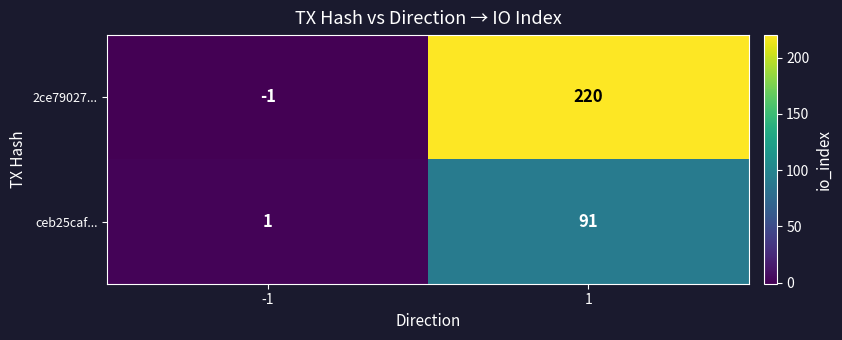

How many values in the 2ce79027... series are below 220?

1